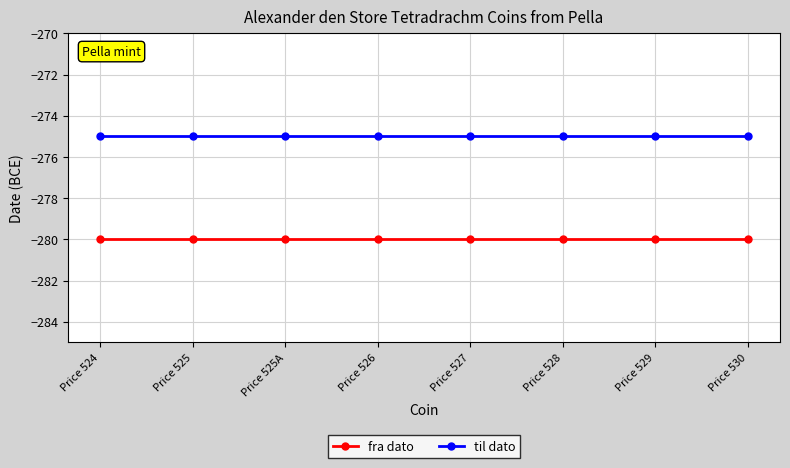

Does the chart have visible grid lines?

Yes